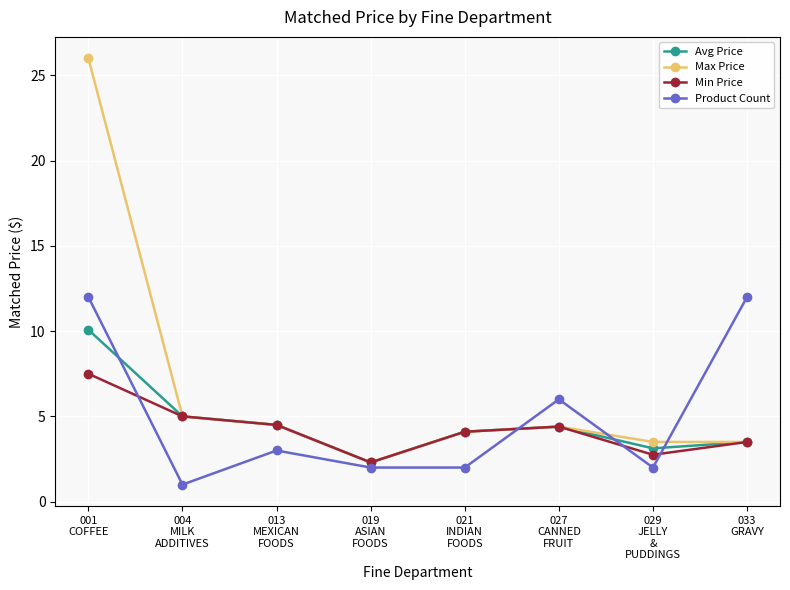

What is the highest value of the Avg Price series?

10.1